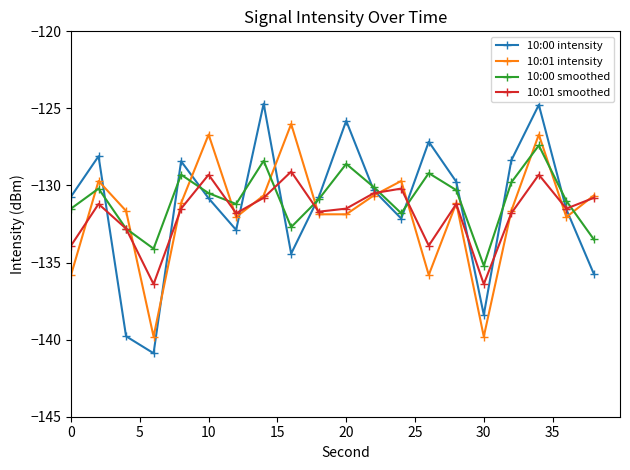

Rank the series by their maximum value, from lowest to highest.

10:01 smoothed, 10:00 smoothed, 10:01 intensity, 10:00 intensity